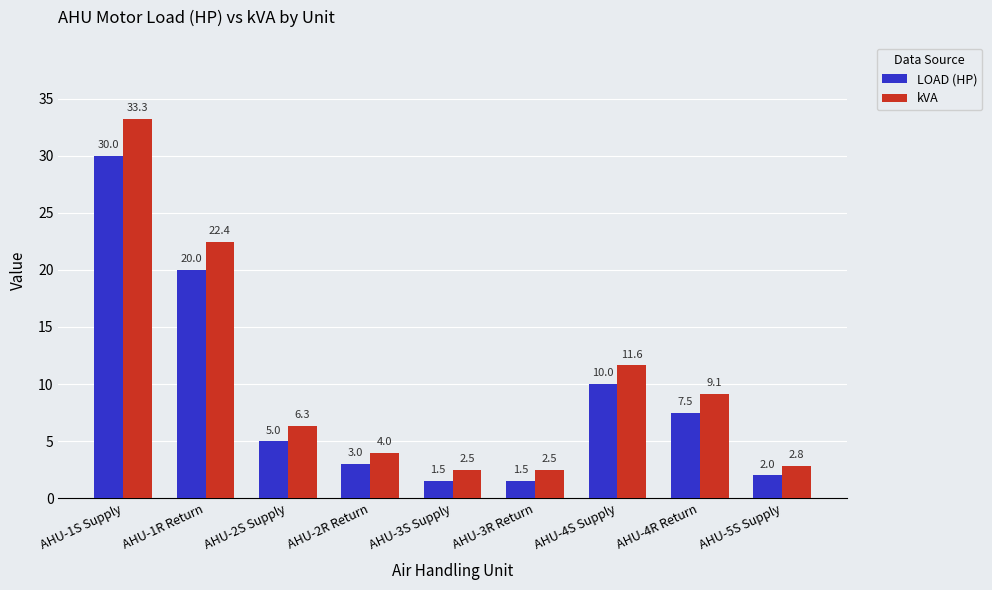

Which series changed the most between AHU-1R Return and AHU-4S Supply?

kVA